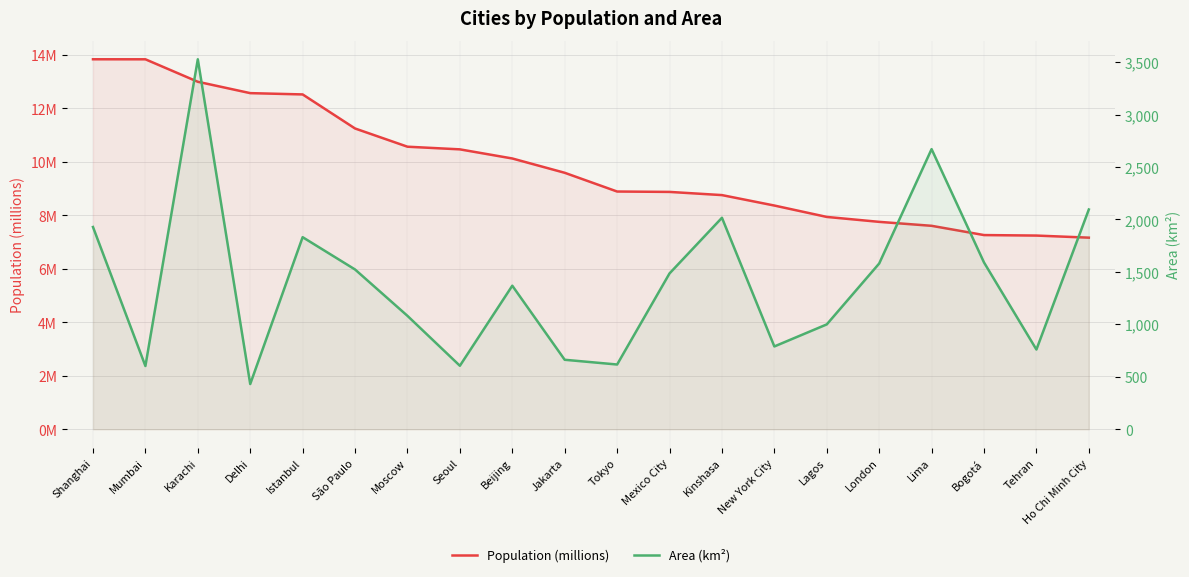

List the series in order of their overall mean, highest first.

Area (km²), Population (millions)